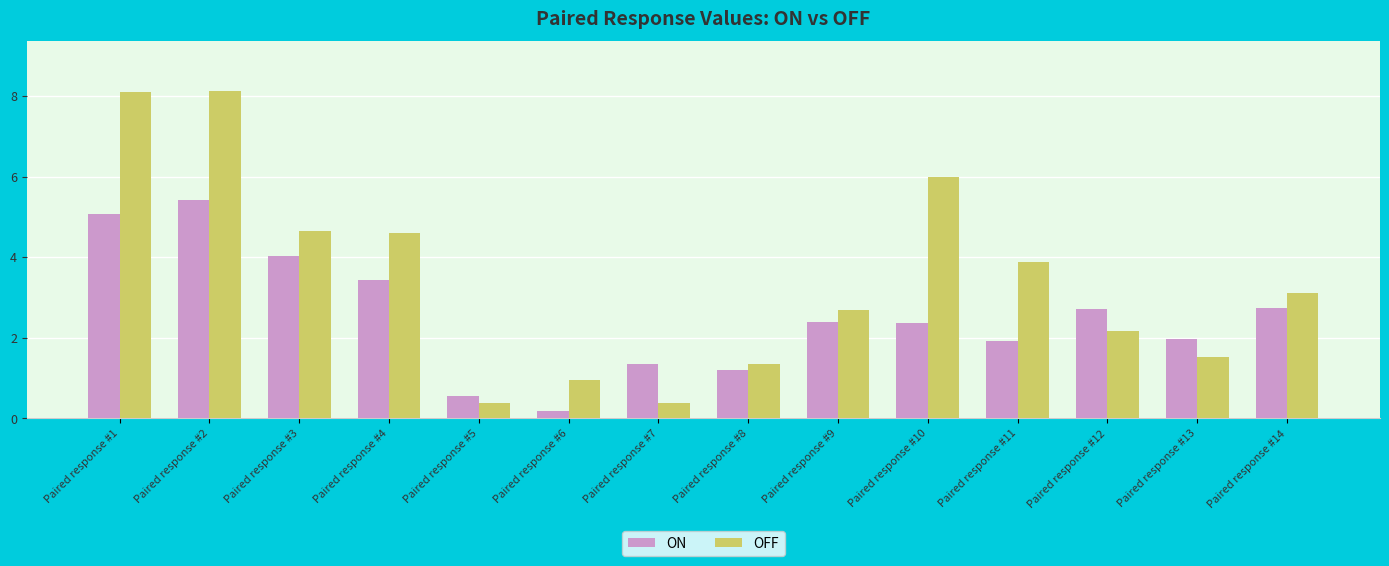

What is the average value of the OFF series?

3.4